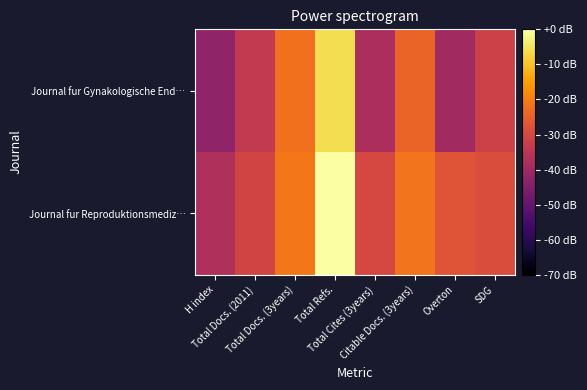

What is the difference between the highest and lowest values at Overton?

12.3